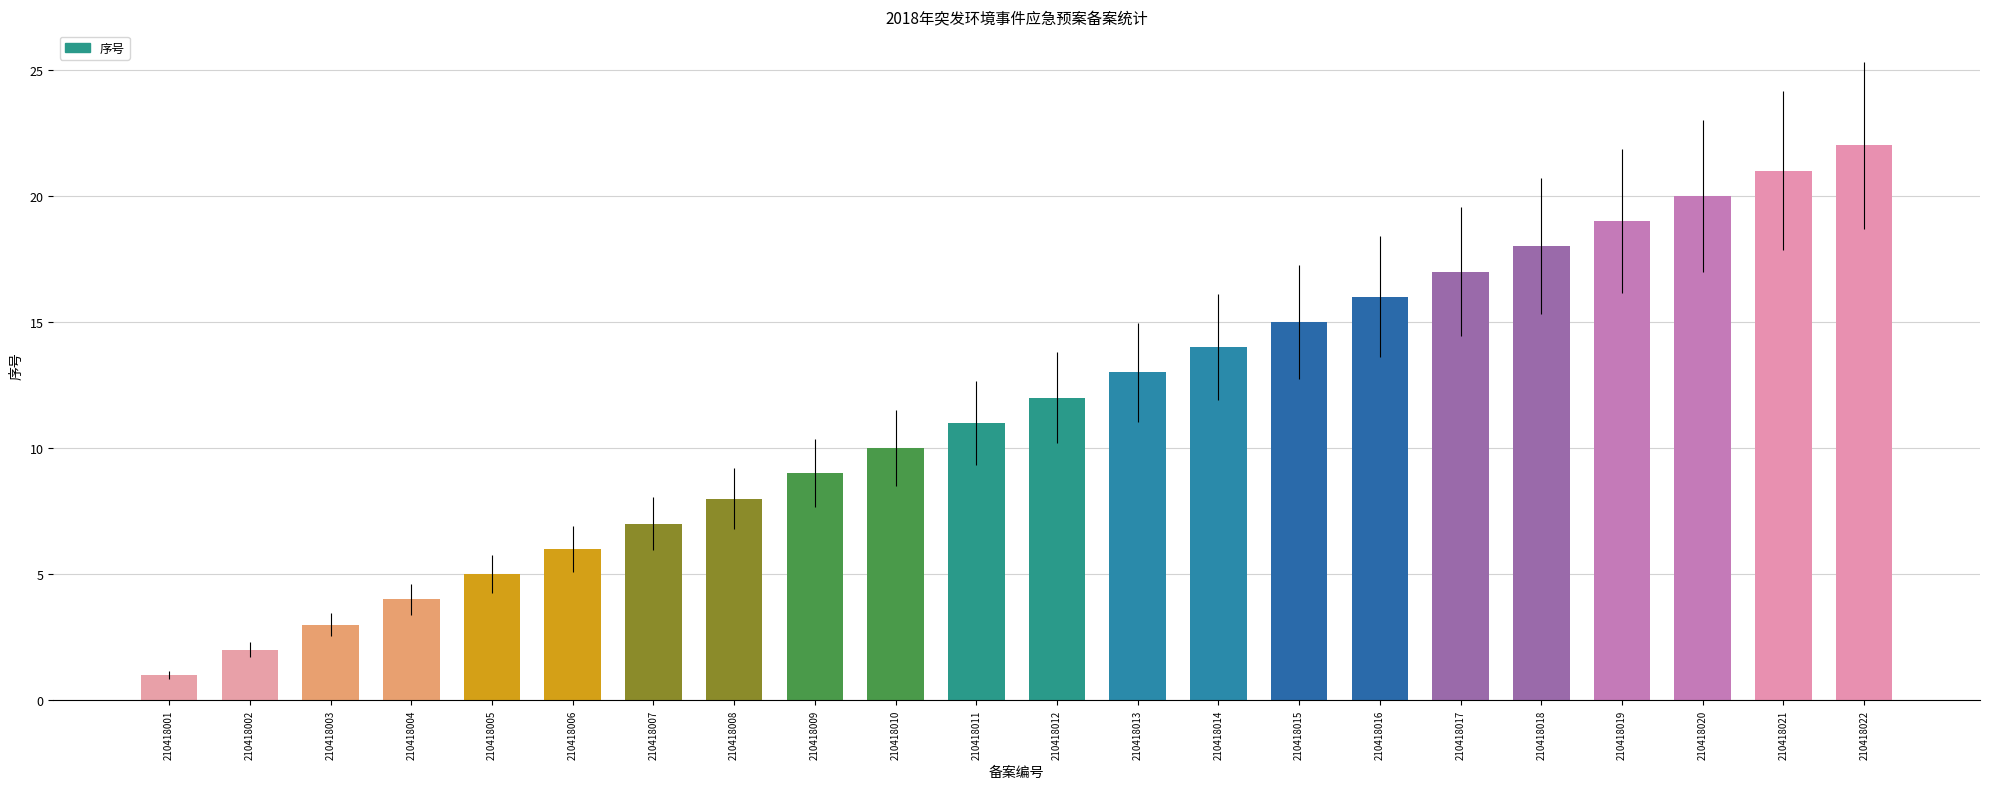

Reading left to right, list all the values displayed in this chart.

210418001=1	210418002=2	210418003=3	210418004=4	210418005=5	210418006=6	210418007=7	210418008=8	210418009=9	210418010=10	210418011=11	210418012=12	210418013=13	210418014=14	210418015=15	210418016=16	210418017=17	210418018=18	210418019=19	210418020=20	210418021=21	210418022=22